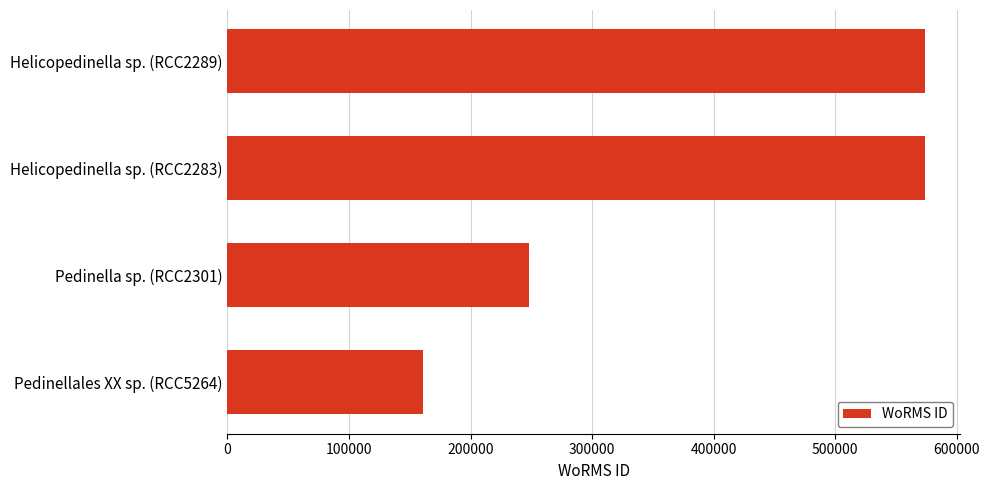

Reading bottom to top, list all the values displayed in this chart.

160597	248148	573932	573932